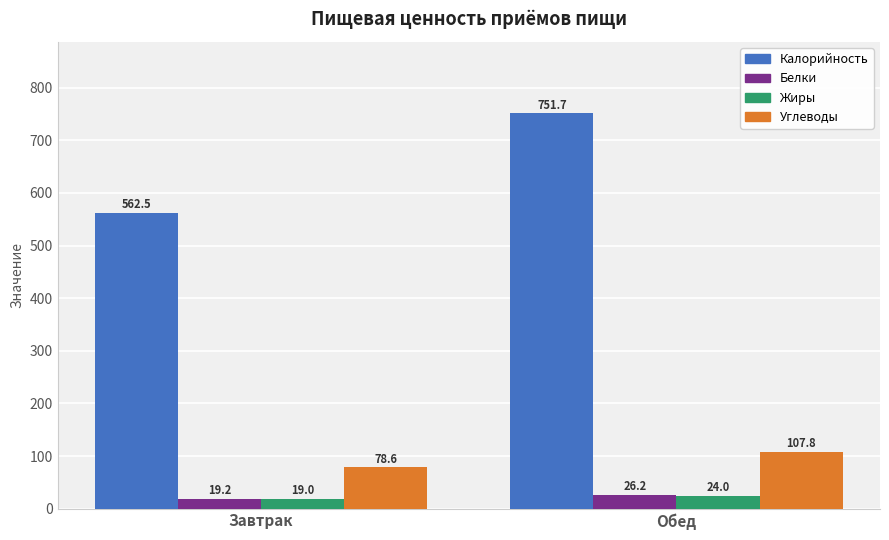

Which series has the largest range (max minus min)?

Калорийность